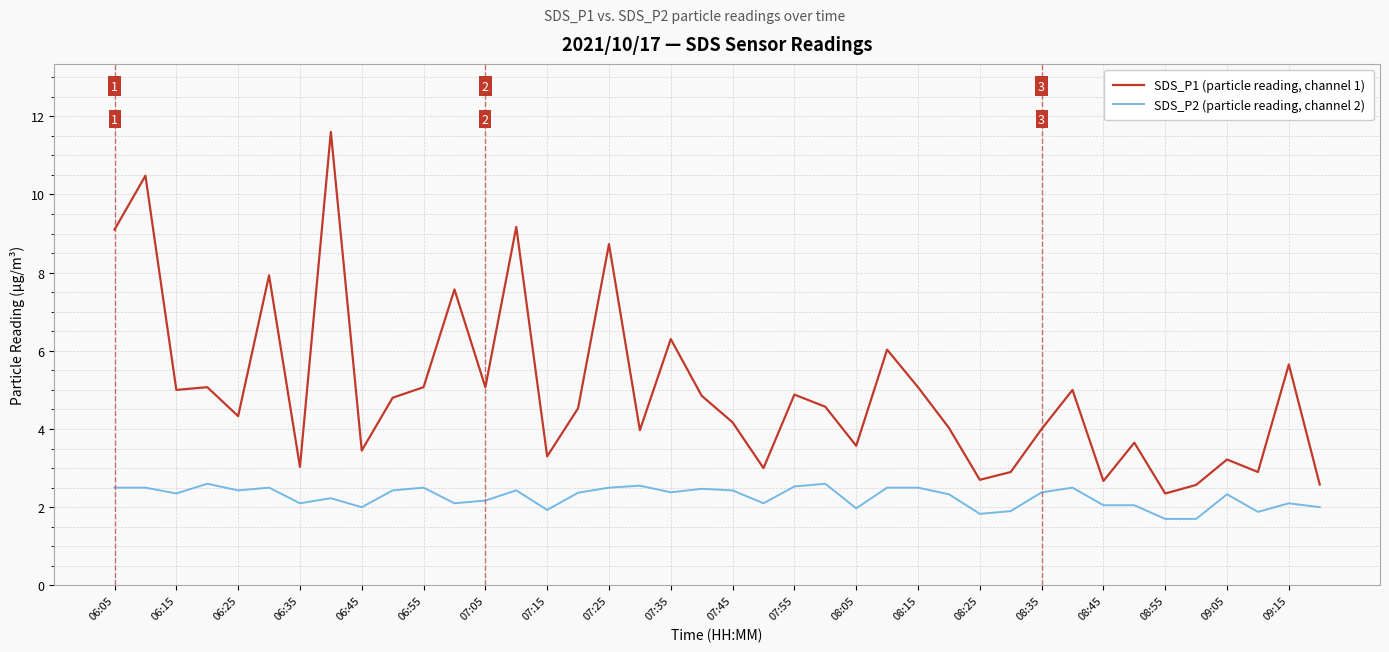

Rank the series by their average value, from highest to lowest.

SDS_P1 (particle reading, channel 1), SDS_P2 (particle reading, channel 2)